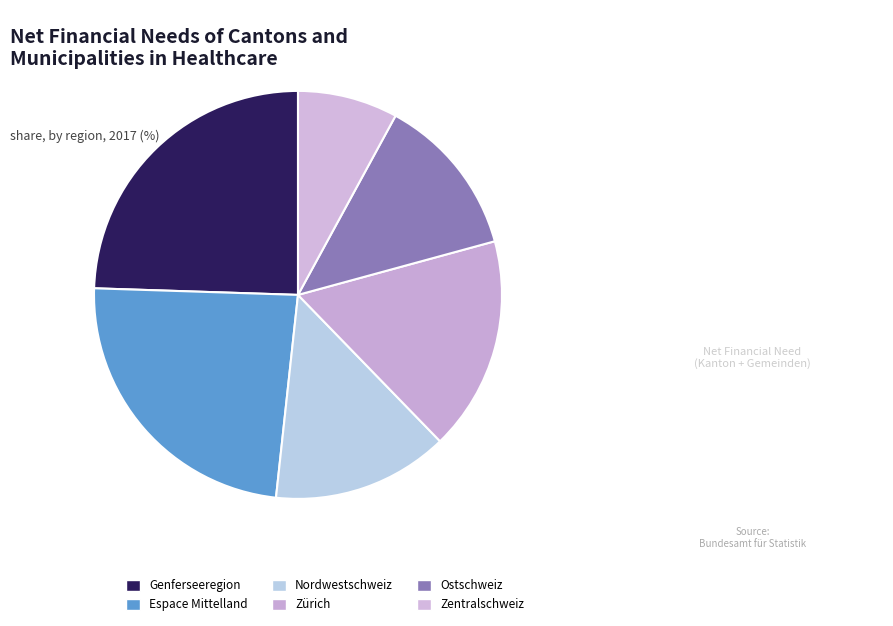

Is Zentralschweiz the majority of the pie?

No